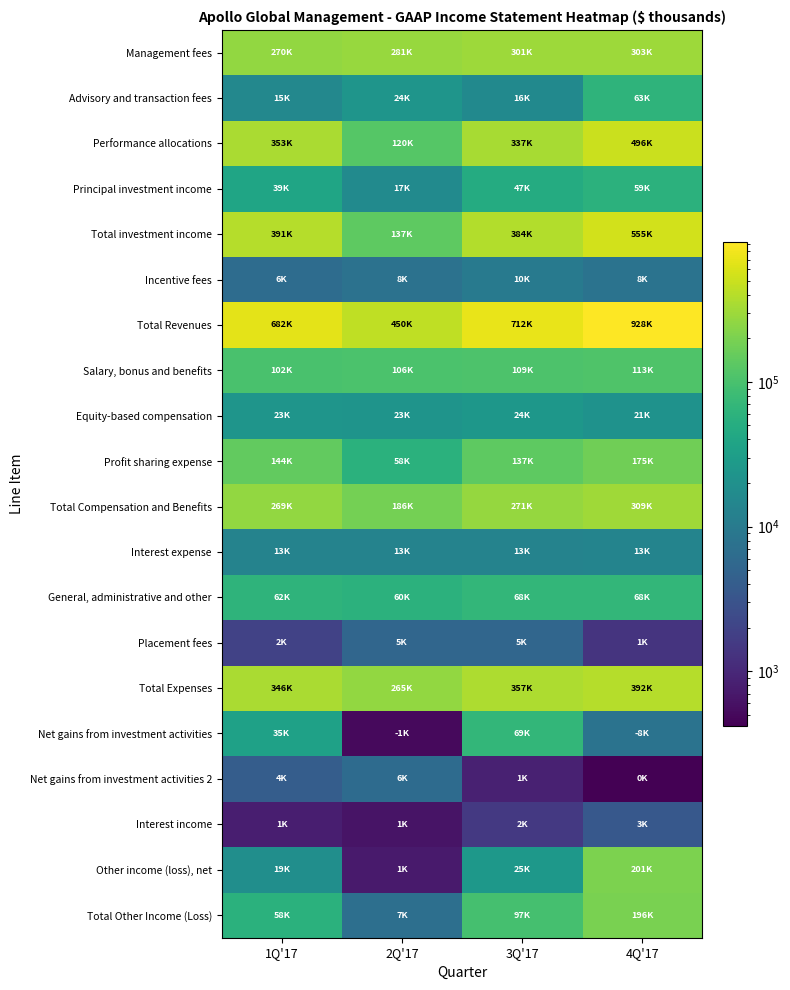

What is the total value across all series at 3Q'17?

2986774